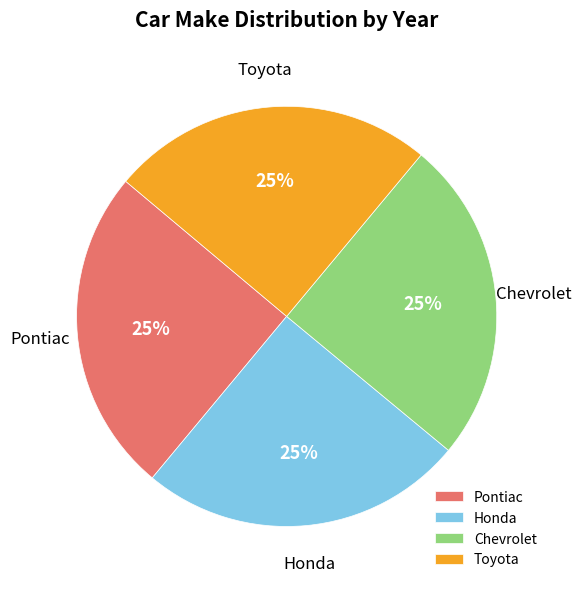

What is the ratio of the value at Honda to the value at Pontiac?

1.0